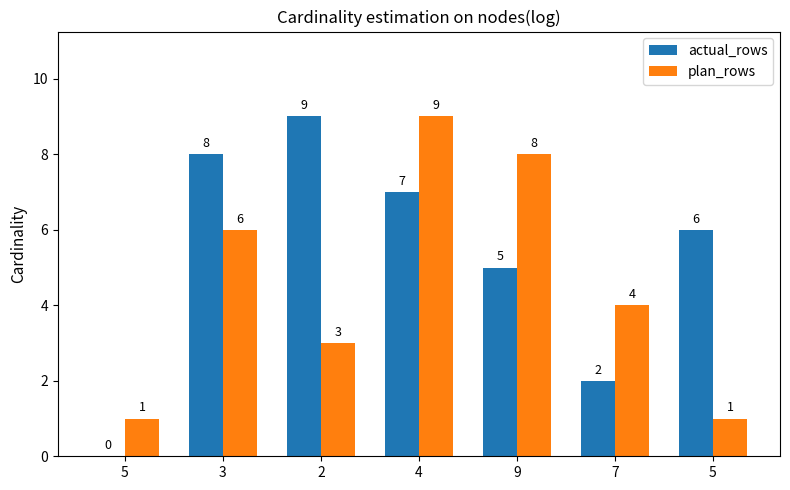

Read the plan_rows value at 3.

6